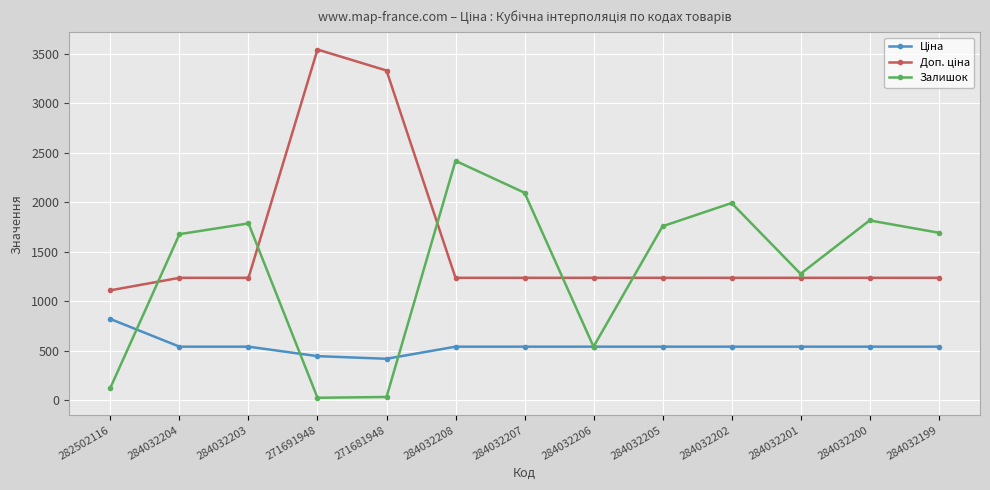

What is the approximate value of Залишок at 284032204?

1677.0